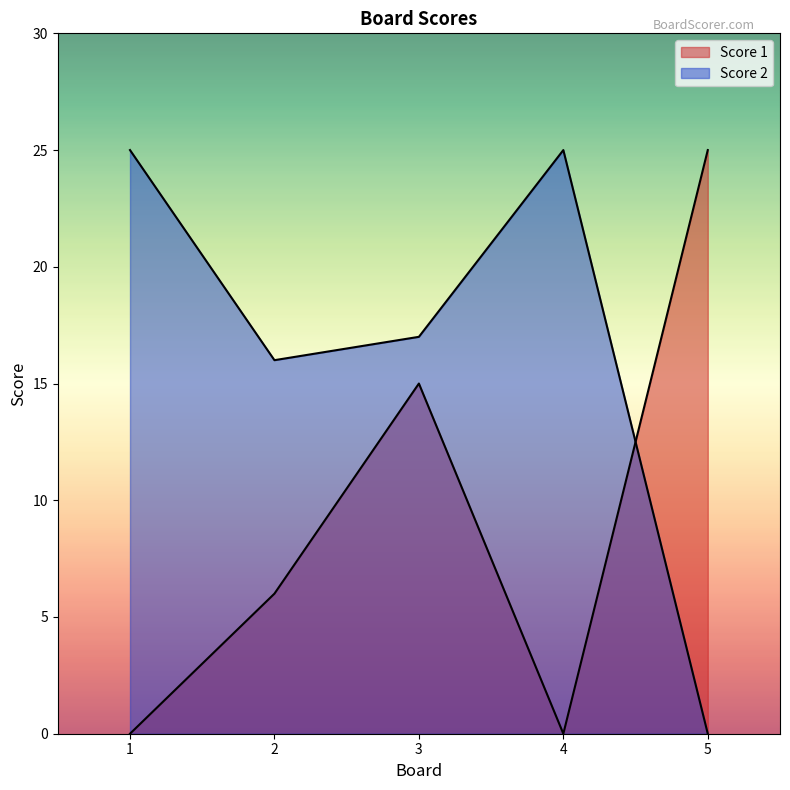

Count the number of data series in this chart.

2